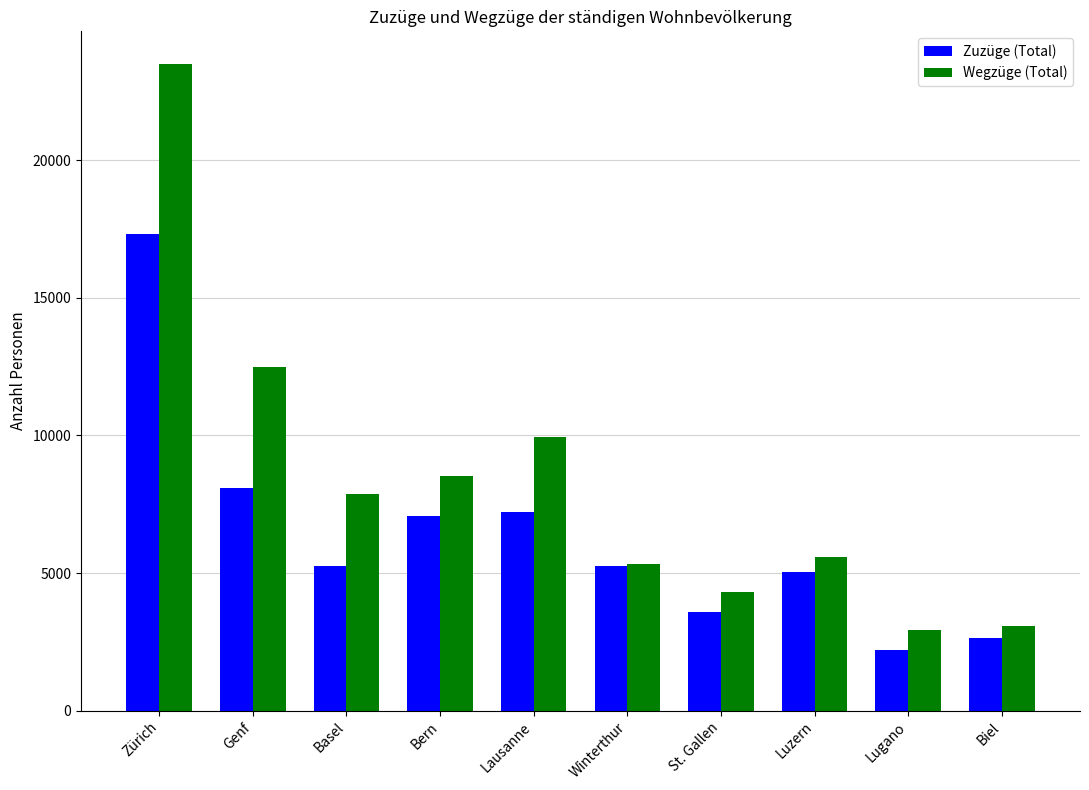

What is the value of the Zuzüge (Total) bar at the 4th from the left?

7059